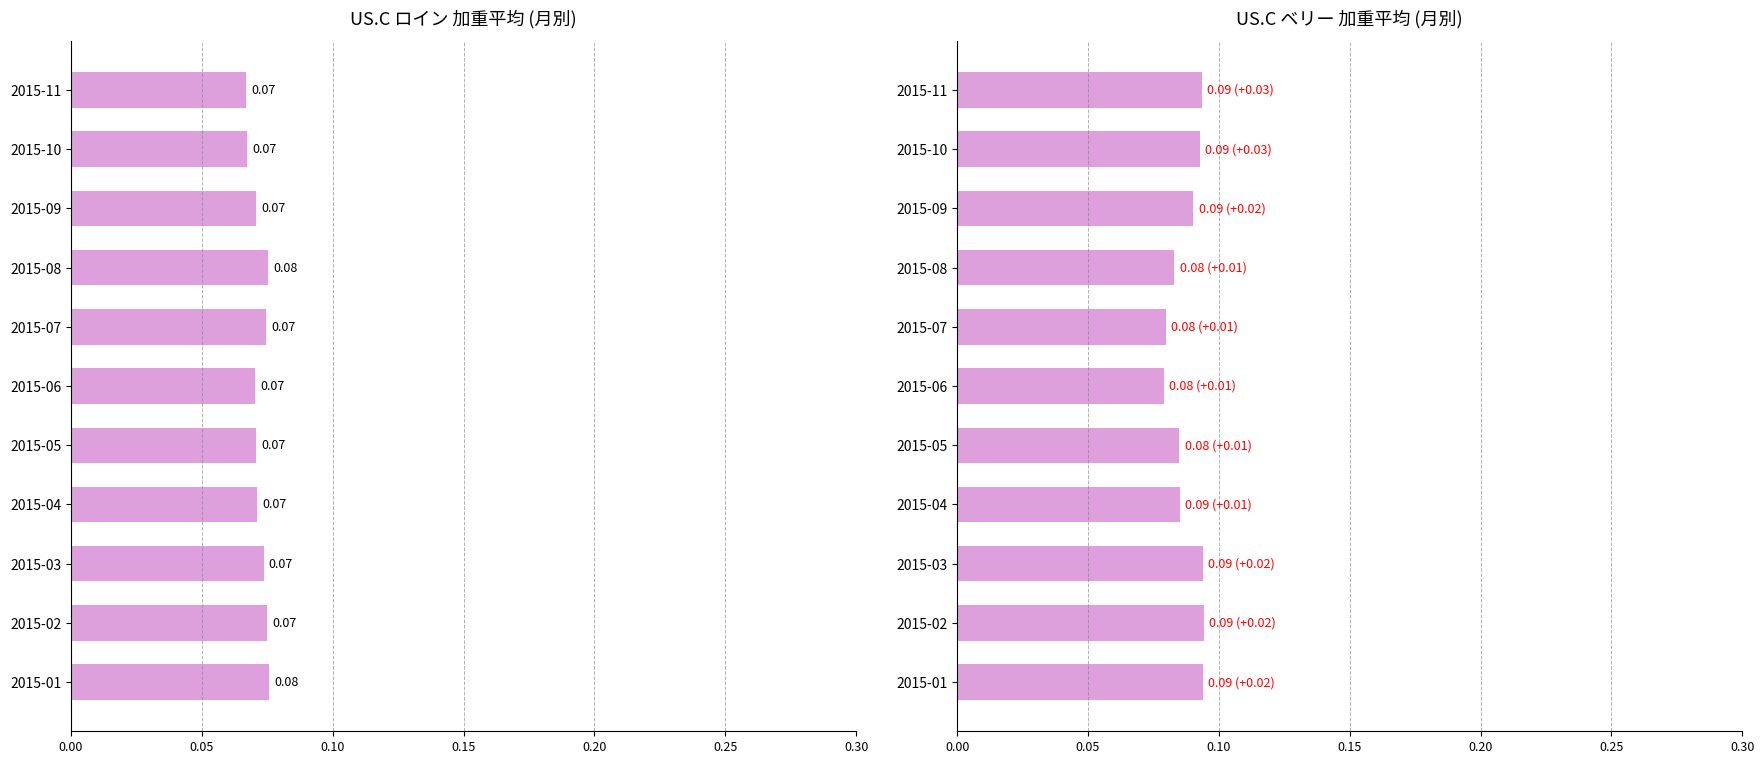

What is the sum of all US.C ロイン (加重平均) values?

0.8